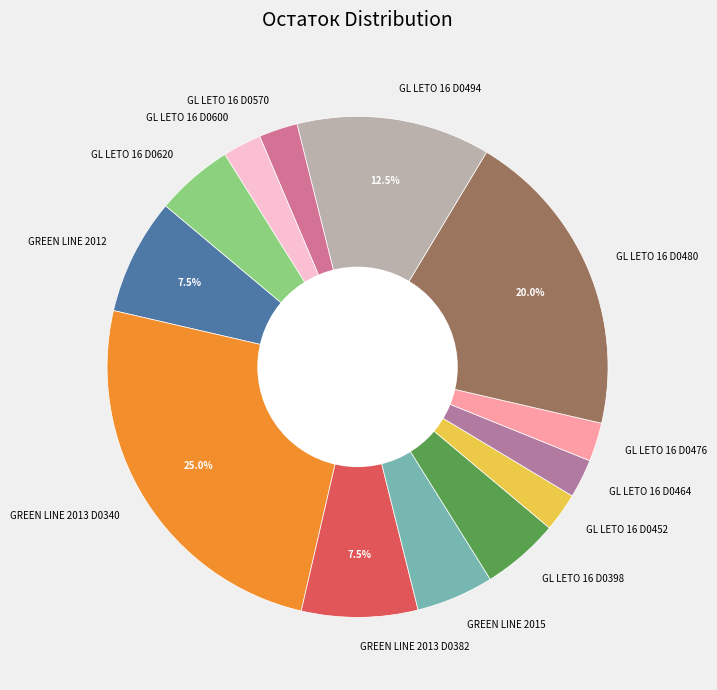

Count the number of slices in the pie.

13